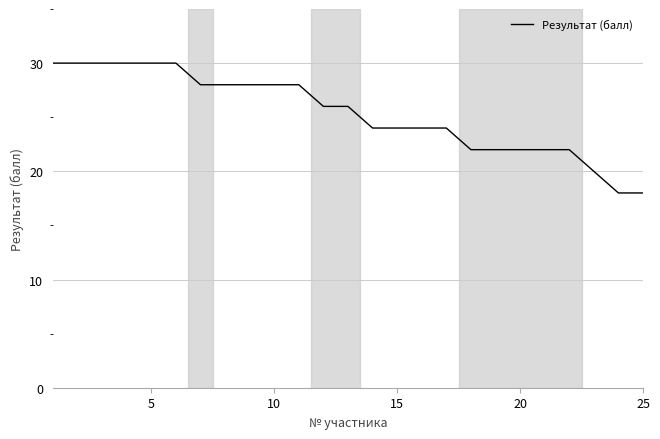

What is the smallest value displayed?

18